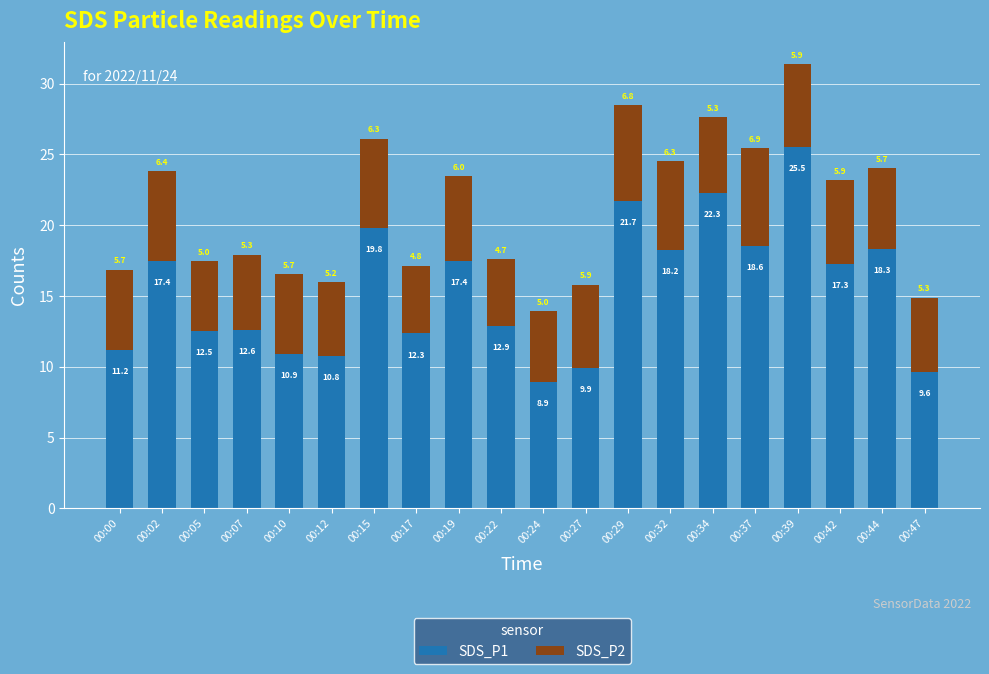

How many distinct data groups are displayed?

2